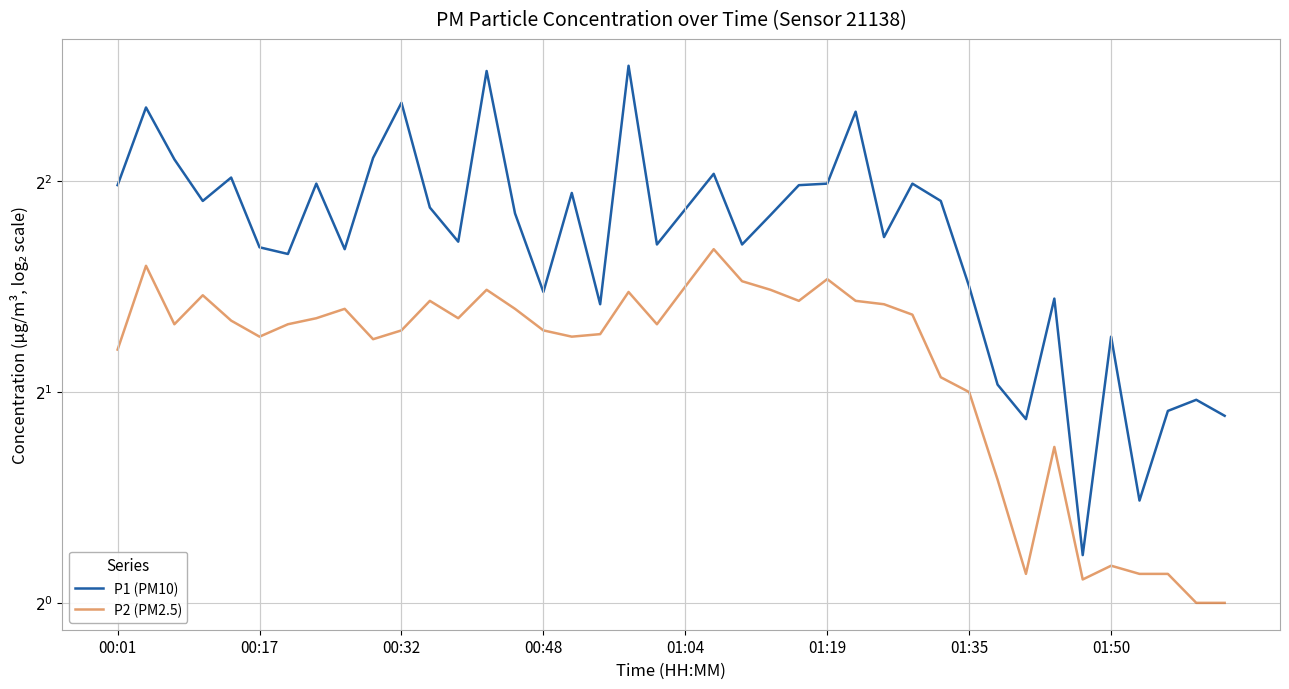

What is the sum of the P2 (PM2.5) values at 8 and 01:04?

5.2